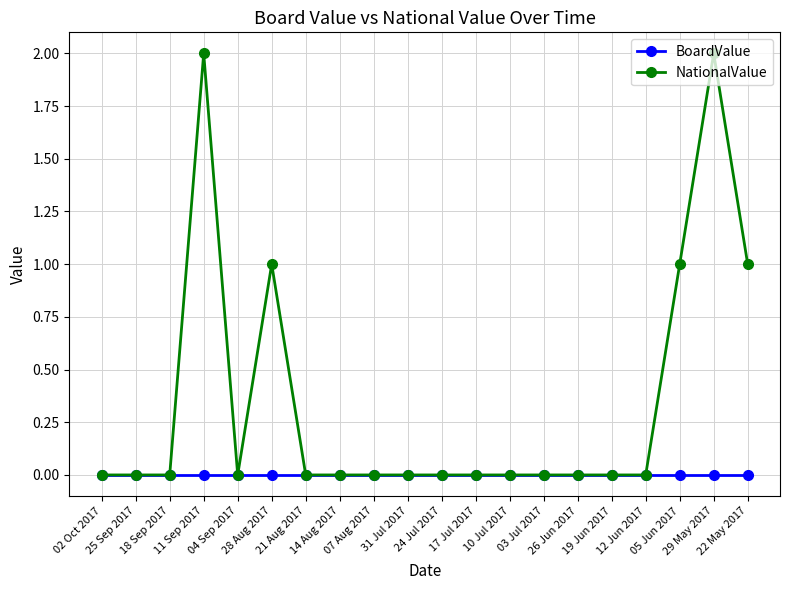

Reading left to right, what are all the values shown in this chart?

BoardValue: 02 Oct 2017=0	25 Sep 2017=0	18 Sep 2017=0	11 Sep 2017=0	04 Sep 2017=0	28 Aug 2017=0	21 Aug 2017=0	14 Aug 2017=0	07 Aug 2017=0	31 Jul 2017=0	24 Jul 2017=0	17 Jul 2017=0	10 Jul 2017=0	03 Jul 2017=0	26 Jun 2017=0	19 Jun 2017=0	12 Jun 2017=0	05 Jun 2017=0	29 May 2017=0	22 May 2017=0
NationalValue: 02 Oct 2017=0	25 Sep 2017=0	18 Sep 2017=0	11 Sep 2017=2	04 Sep 2017=0	28 Aug 2017=1	21 Aug 2017=0	14 Aug 2017=0	07 Aug 2017=0	31 Jul 2017=0	24 Jul 2017=0	17 Jul 2017=0	10 Jul 2017=0	03 Jul 2017=0	26 Jun 2017=0	19 Jun 2017=0	12 Jun 2017=0	05 Jun 2017=1	29 May 2017=2	22 May 2017=1